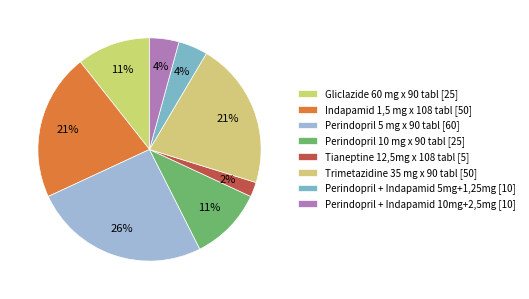

How many segments does this pie chart have?

8